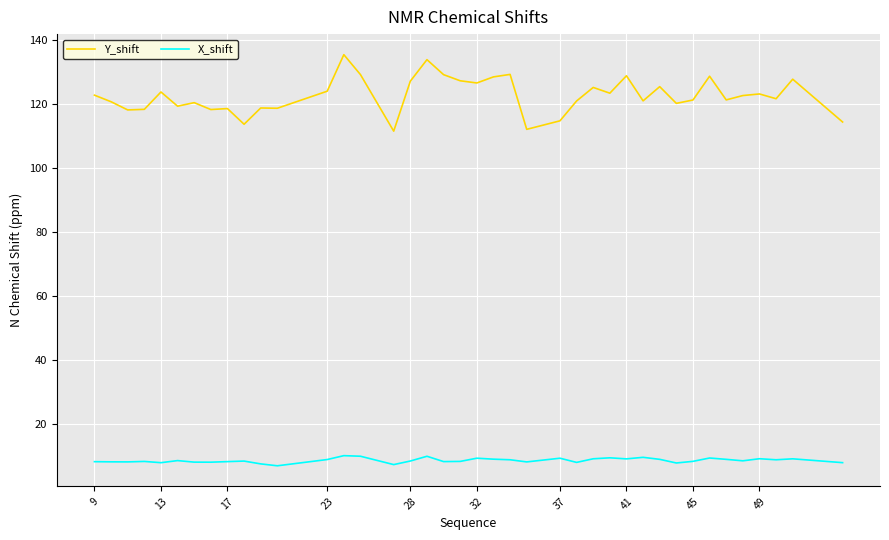

Does the chart display data point markers on the line(s)?

No